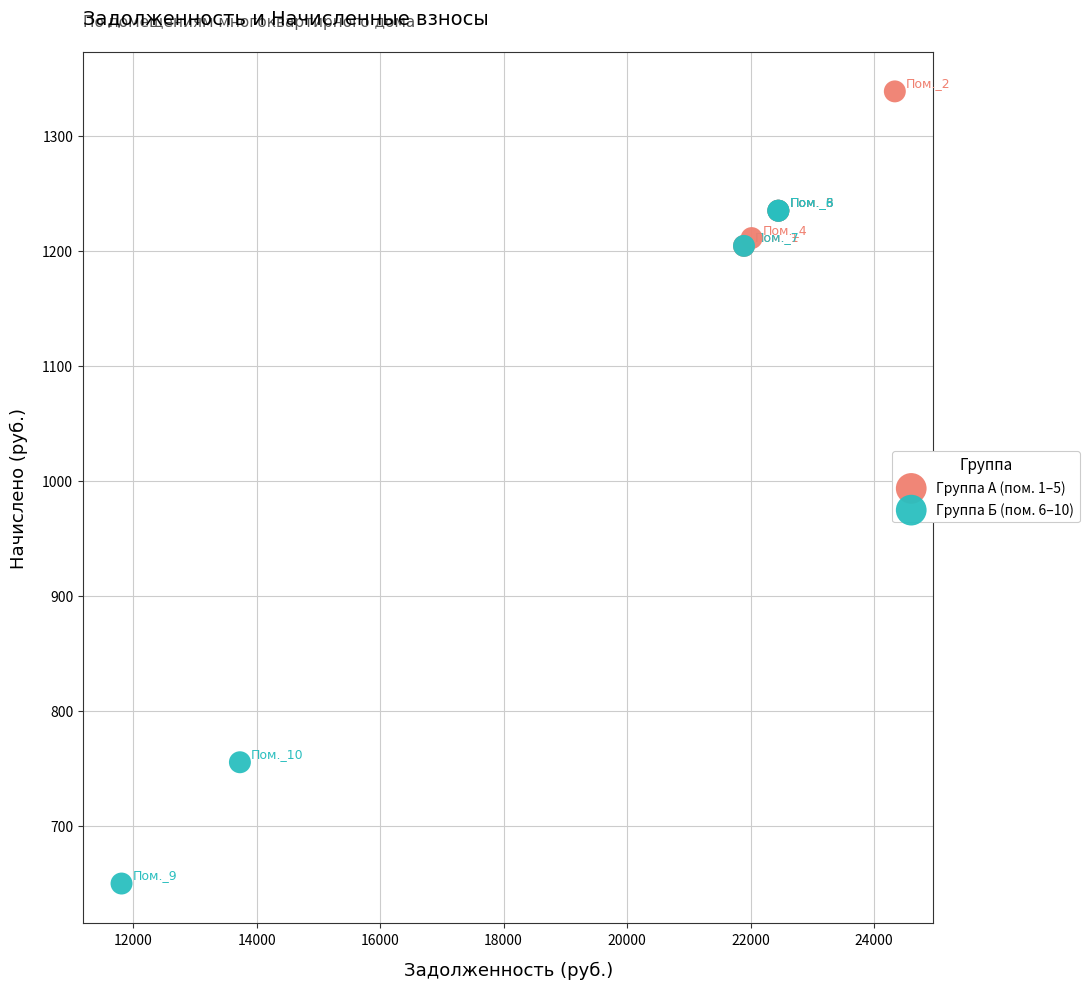

Which series has the largest Y range (max minus min)?

Группа Б (пом. 6–10)